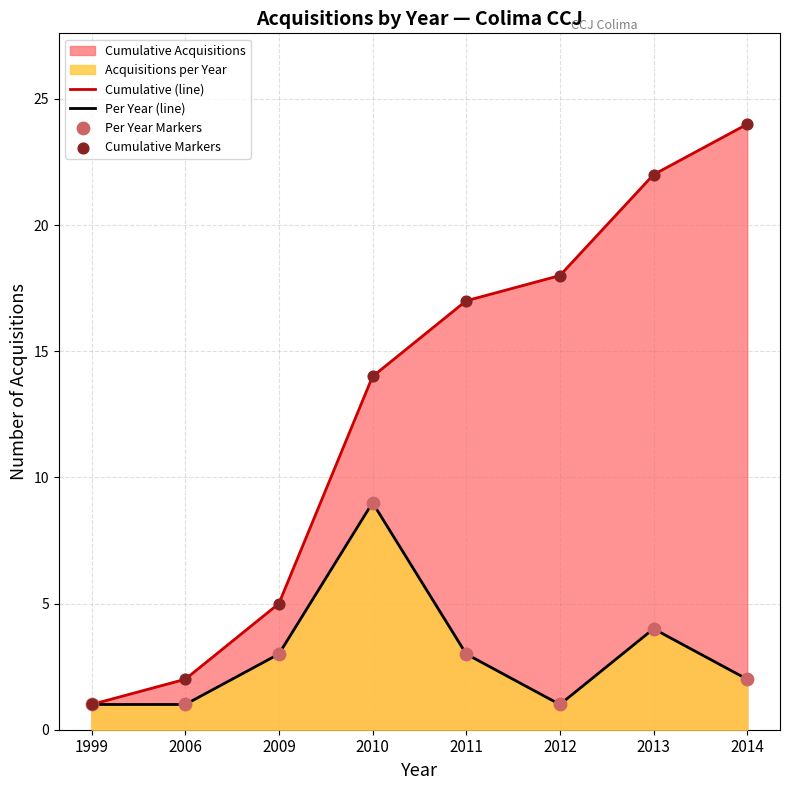

At how many categories does at least one series exceed 21?

2